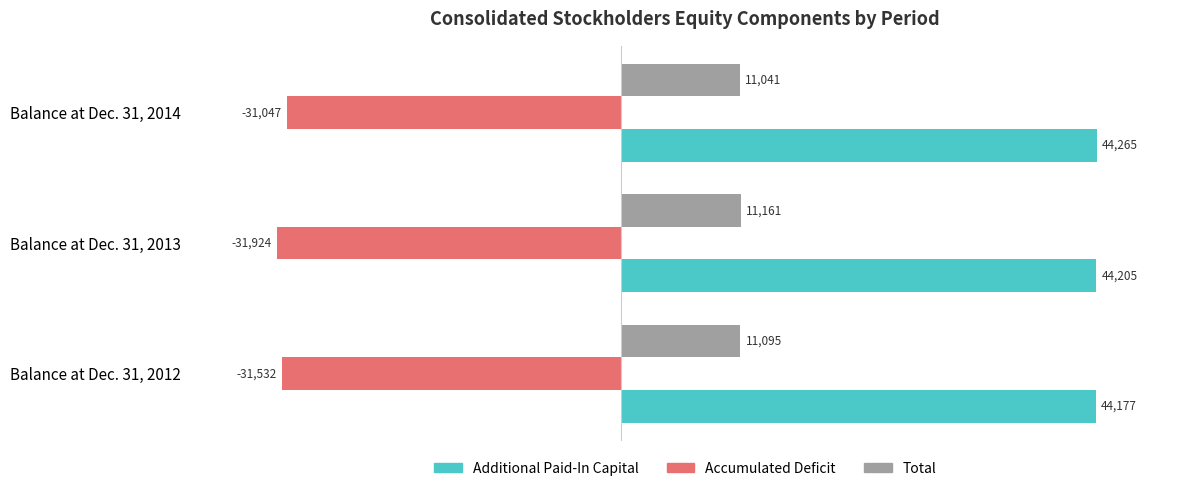

The value of Total at Balance at Dec. 31, 2014 is 11041. True or false?

True